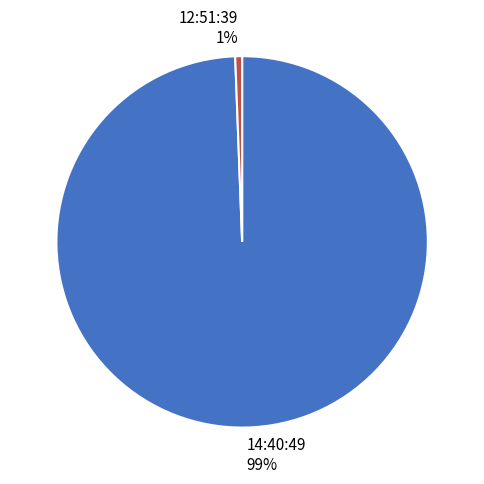

Is there a majority slice in this chart?

Yes